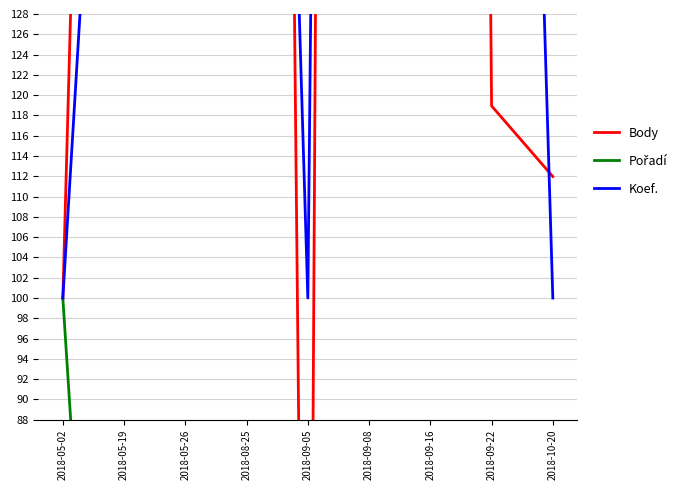

How many values in the Pořadí series are below 18?

3